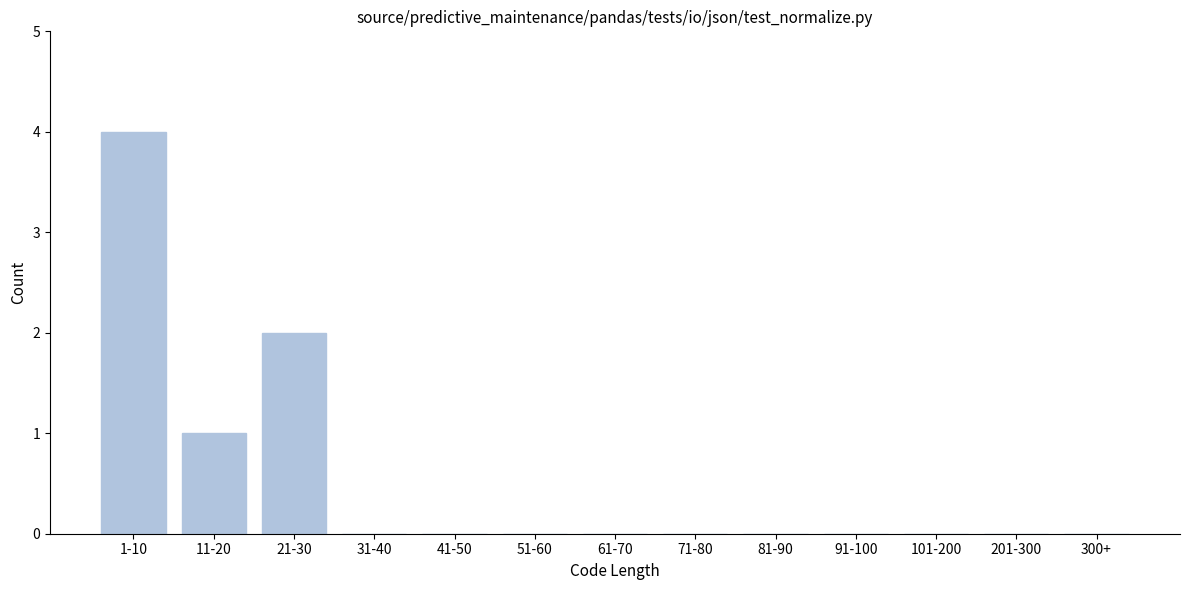

Reading left to right, extract all data points from this chart.

1-10=4	11-20=1	21-30=2	31-40=0	41-50=0	51-60=0	61-70=0	71-80=0	81-90=0	91-100=0	101-200=0	201-300=0	300+=0